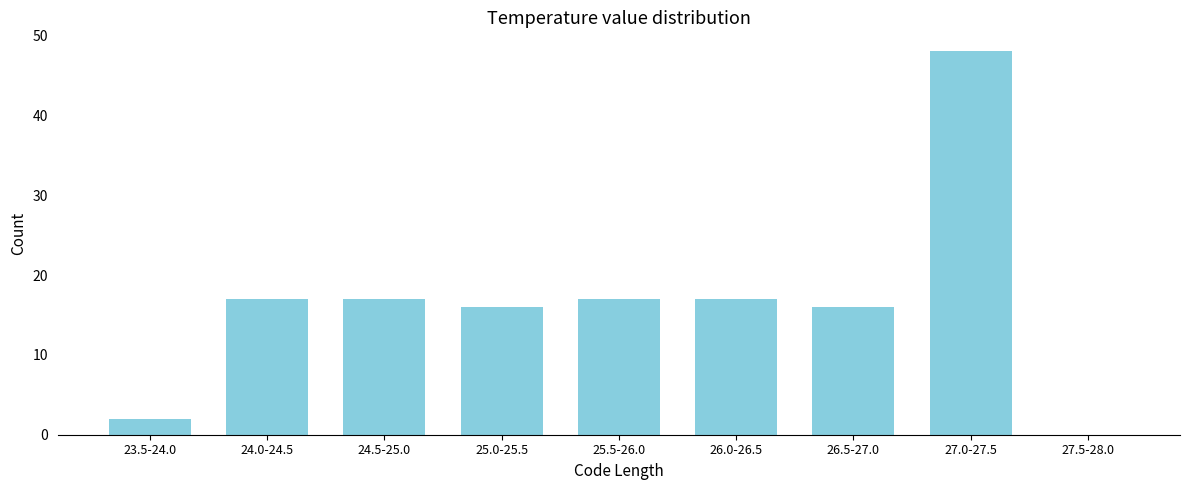

Reading left to right, extract all data points from this chart.

23.5-24.0=2	24.0-24.5=17	24.5-25.0=17	25.0-25.5=16	25.5-26.0=17	26.0-26.5=17	26.5-27.0=16	27.0-27.5=48	27.5-28.0=0